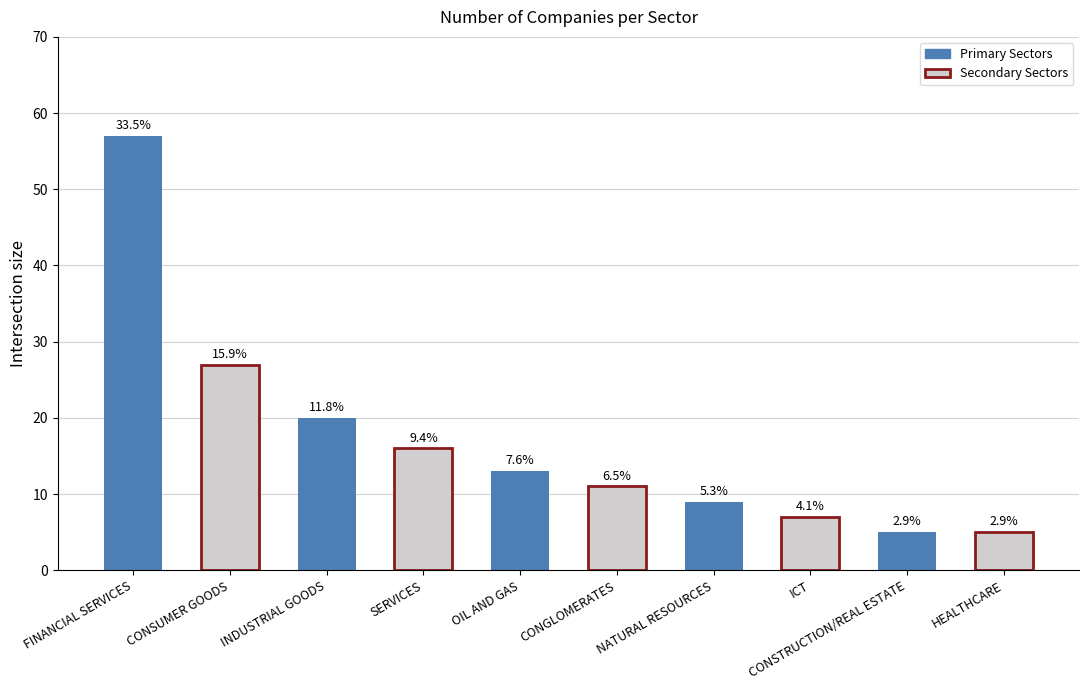

What is the label of the 2nd bar from the right?

CONSTRUCTION/REAL ESTATE